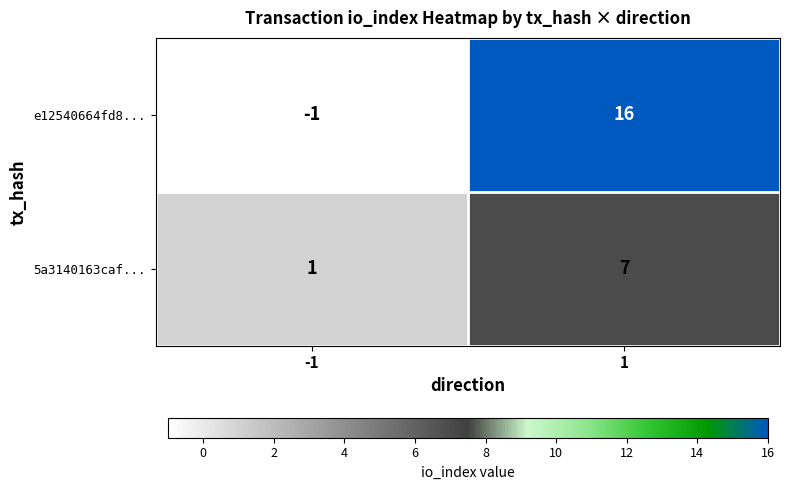

What is the difference between the maximum and minimum values in the e12540664fd8... series?

17